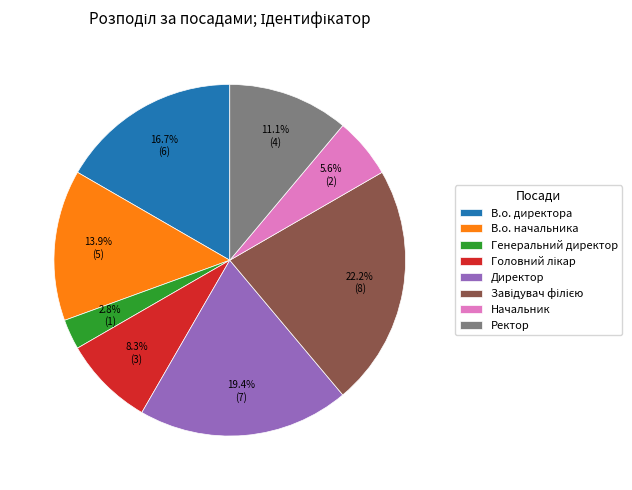

True or false: В.о. начальника accounts for 14% of the total.

True